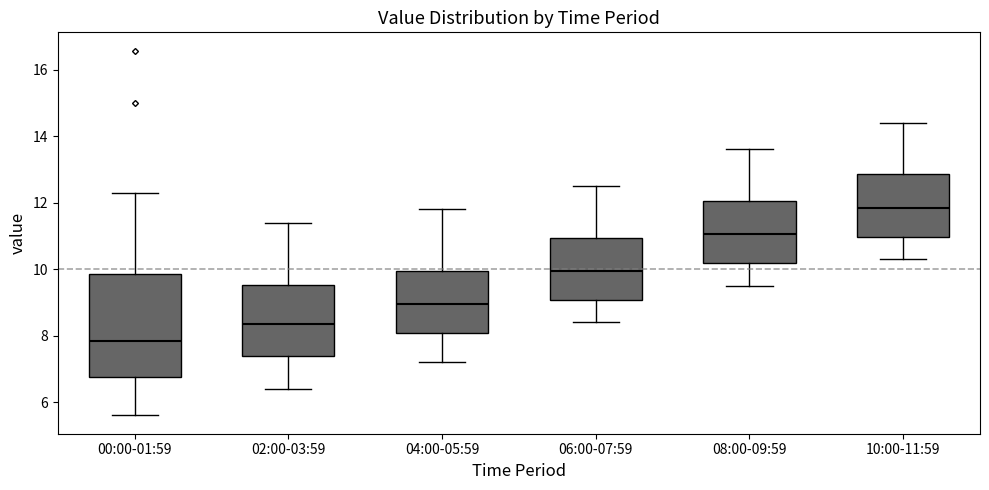

Which box has the lowest median line?

00:00-01:59